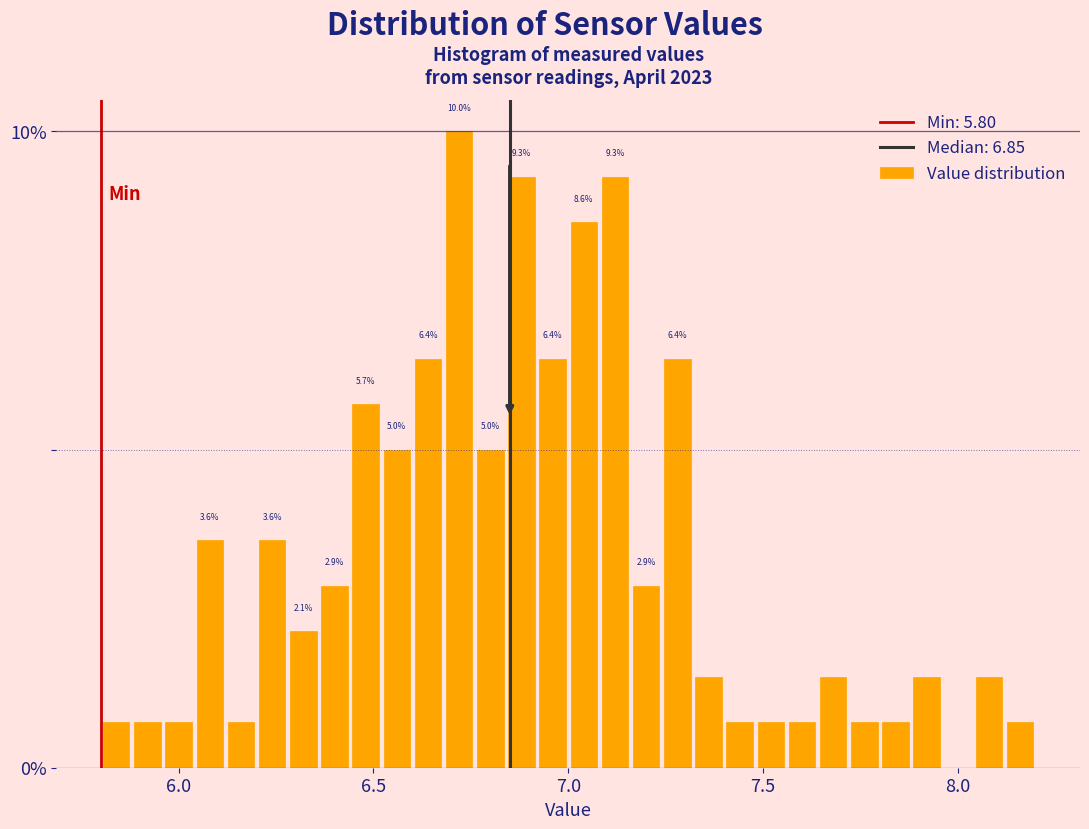

Read against the x-axis, roughly where is the centre of the tallest bar?

6.70